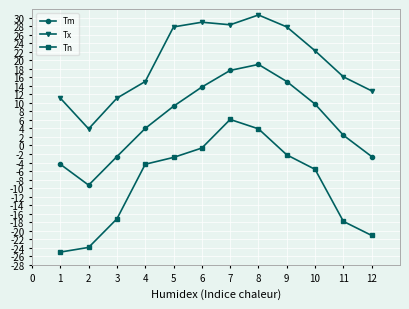

What is the spread (max minus min) of values at 7?

22.2